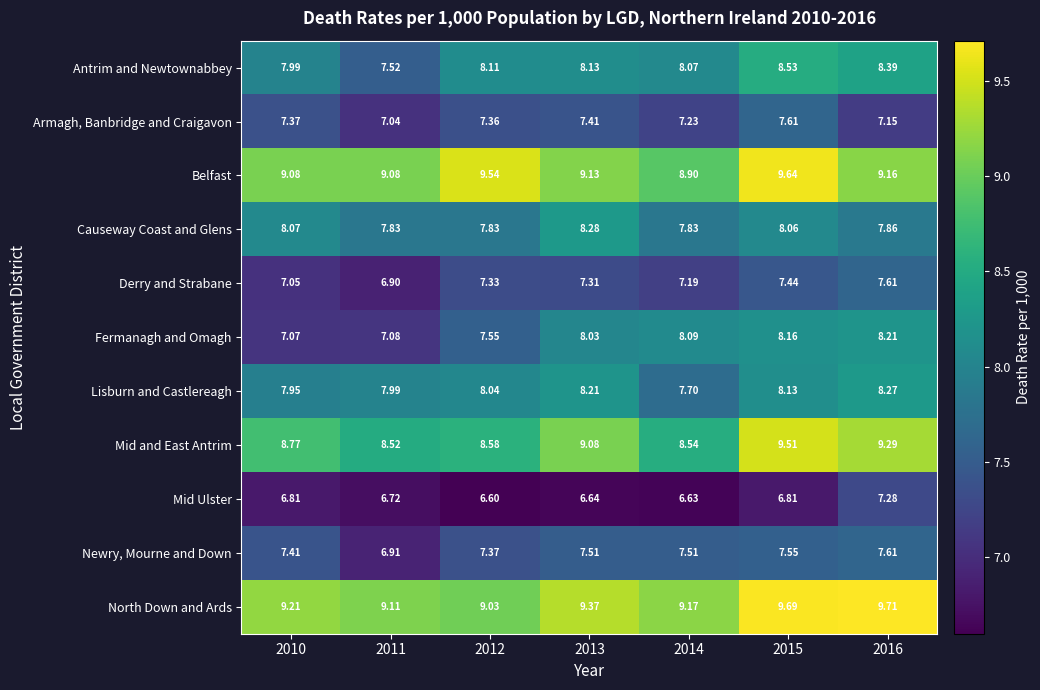

At 2015, list the series in order from largest to smallest.

North Down and Ards, Belfast, Mid and East Antrim, Antrim and Newtownabbey, Fermanagh and Omagh, Lisburn and Castlereagh, Causeway Coast and Glens, Armagh, Banbridge and Craigavon, Newry, Mourne and Down, Derry and Strabane, Mid Ulster